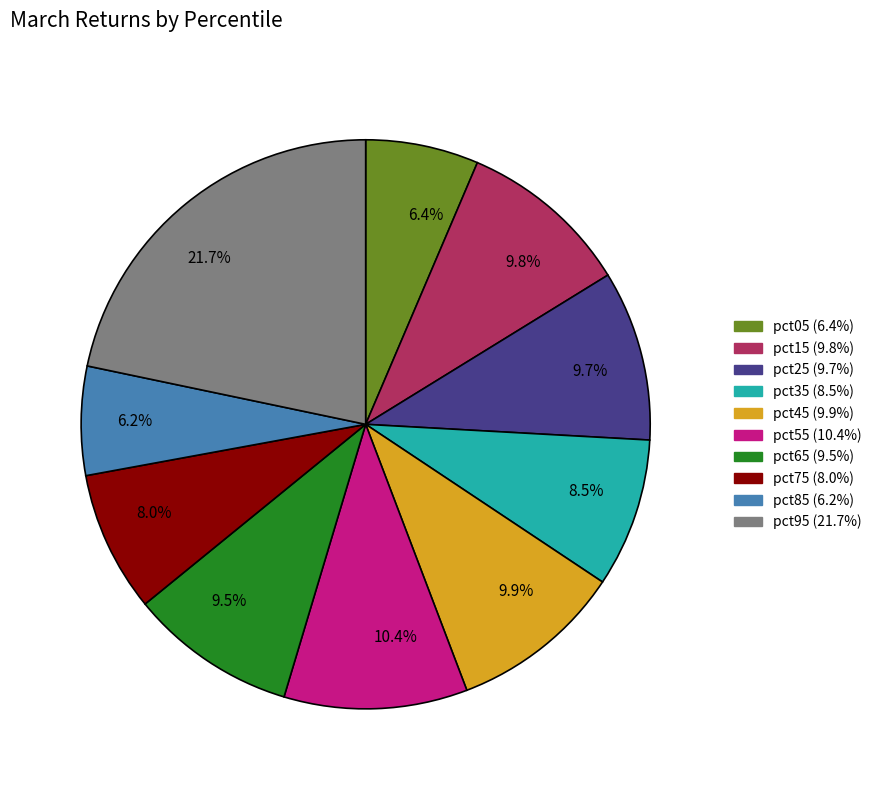

Which slice is the largest?

21.7%